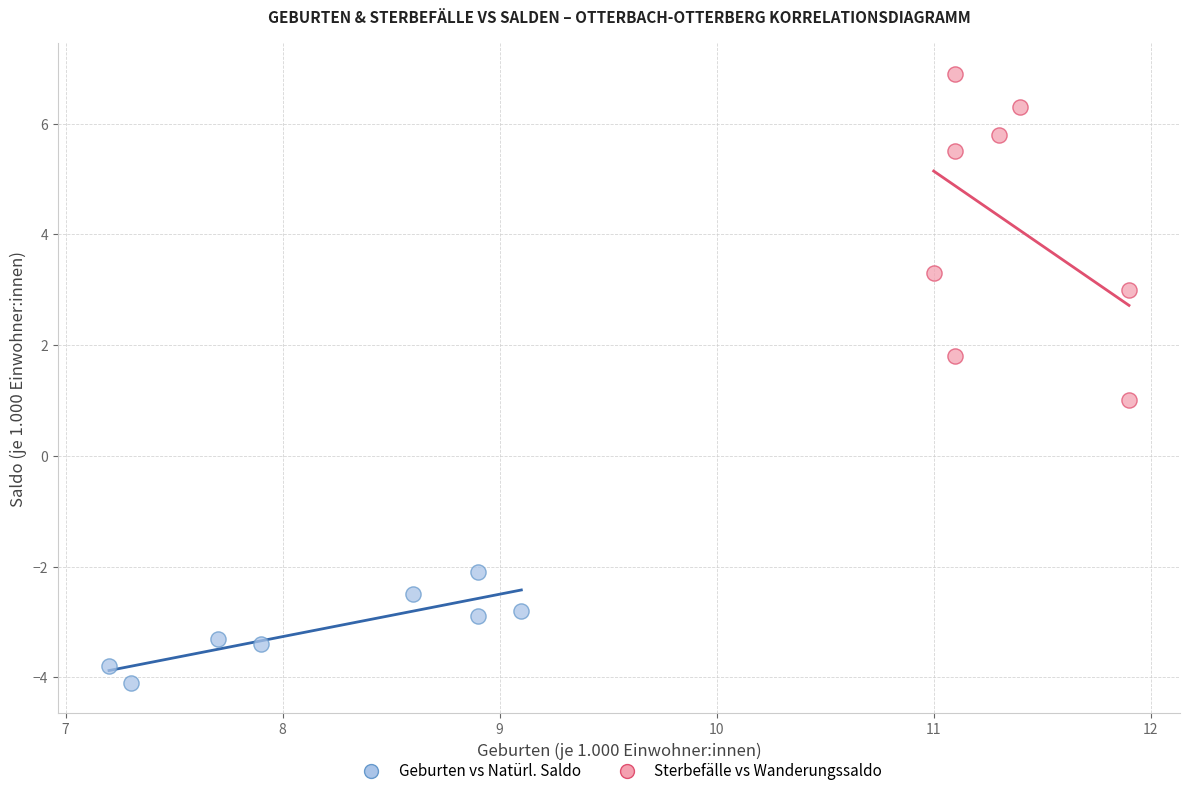

Which series has the largest Y range (max minus min)?

Sterbefälle vs Wanderungssaldo